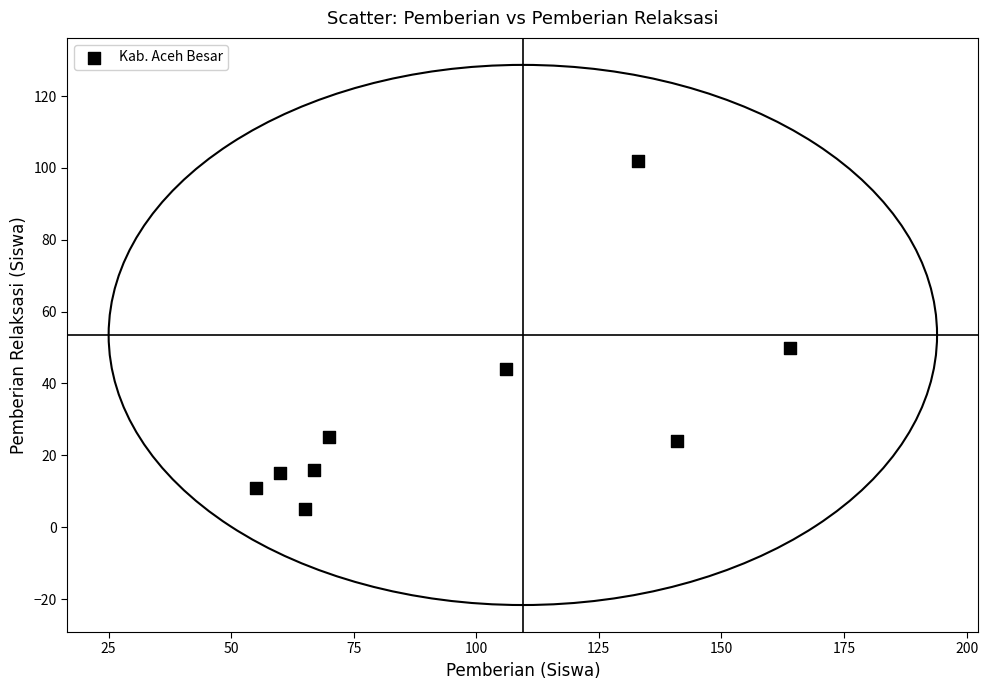

What is the average X value?

96